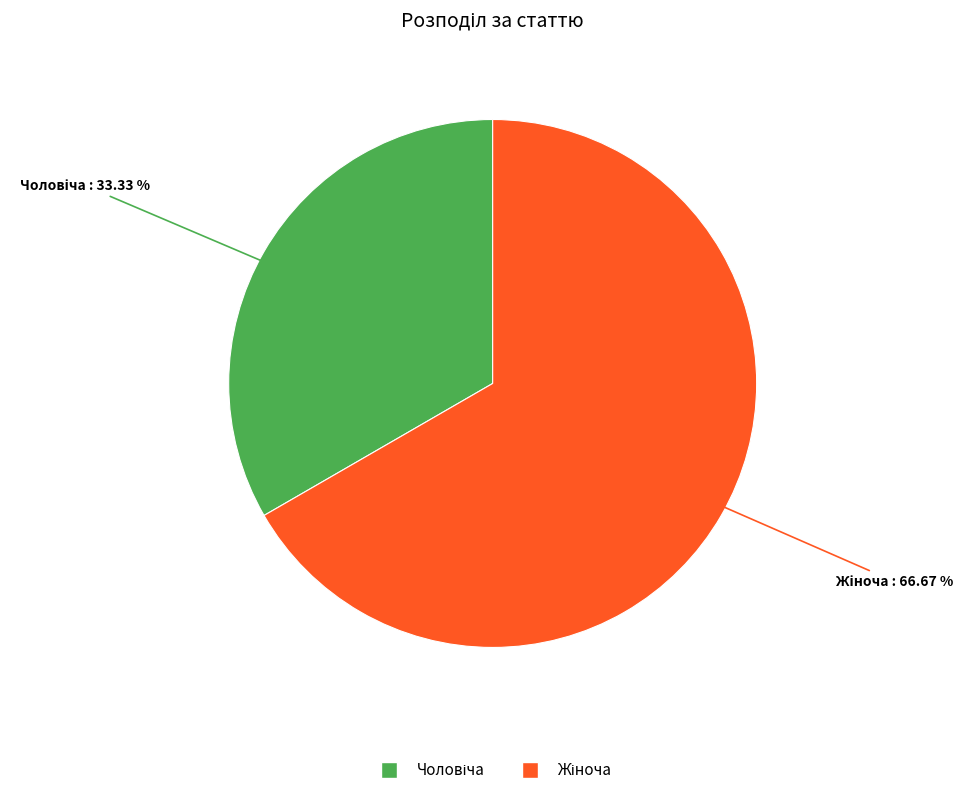

Is there any slice that represents more than half of the pie?

Yes